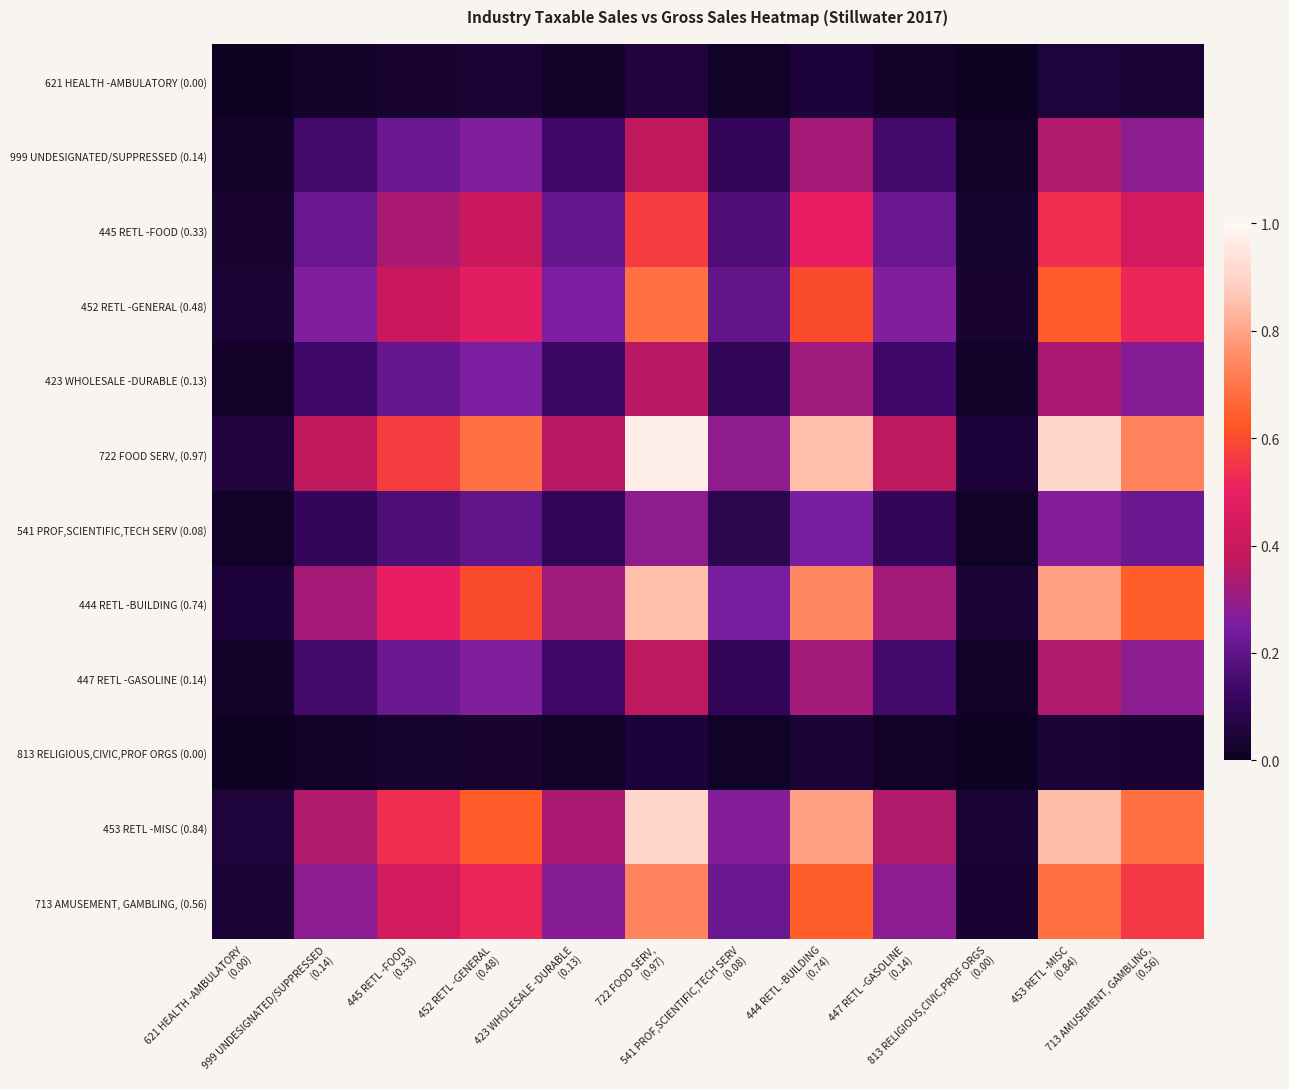

Which series has the largest total across all categories?

722 FOOD SERV, (0.97)